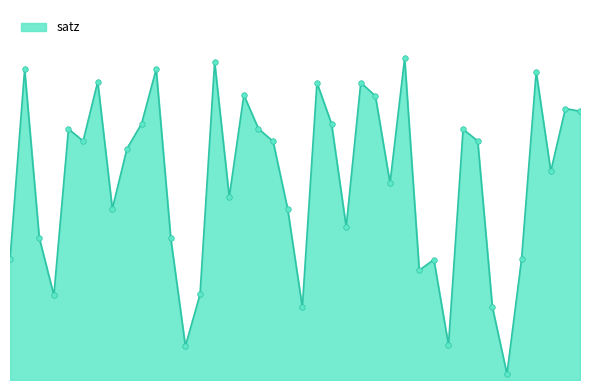

What is the maximum value shown in the chart?

69.7